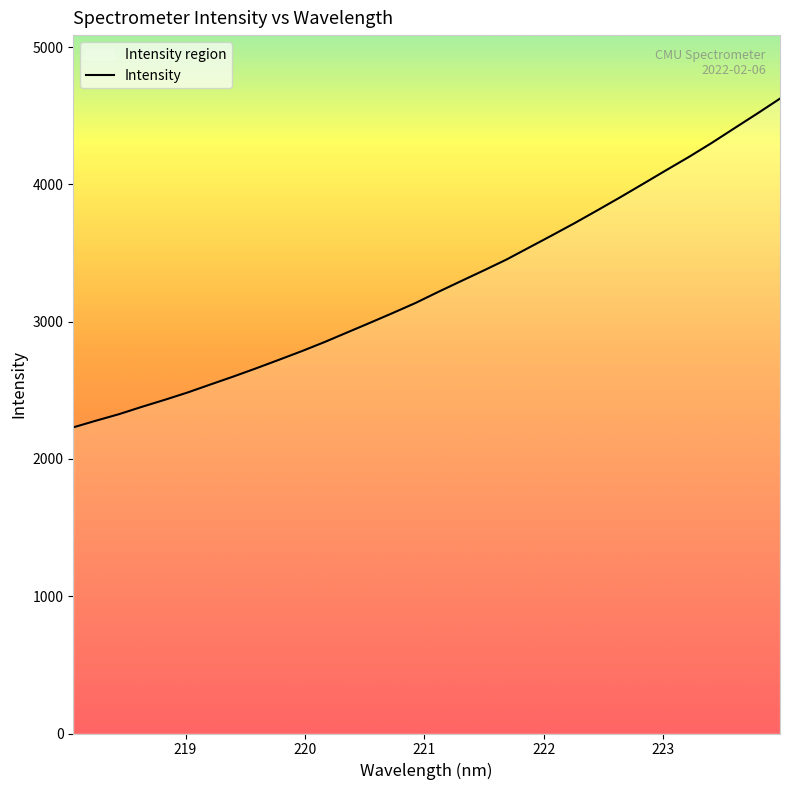

What is the maximum value shown in the chart?

4624.3